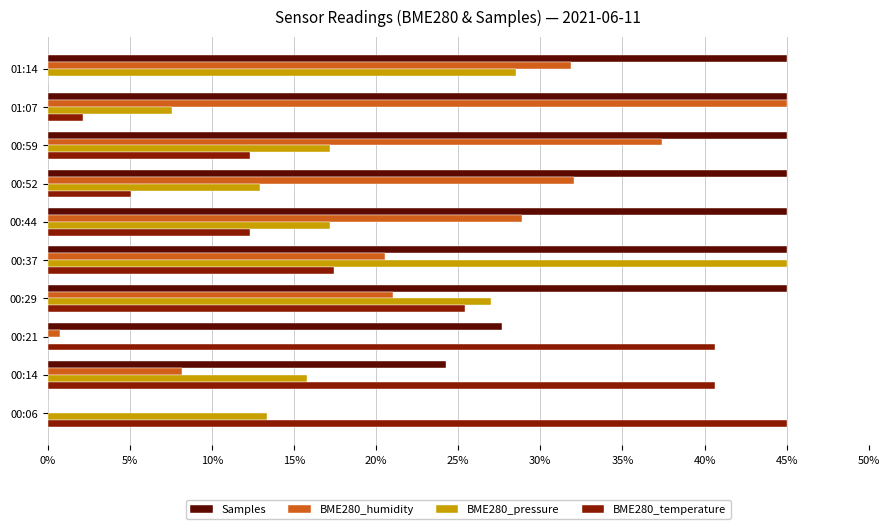

What is the sum of all BME280_temperature values?

201.0